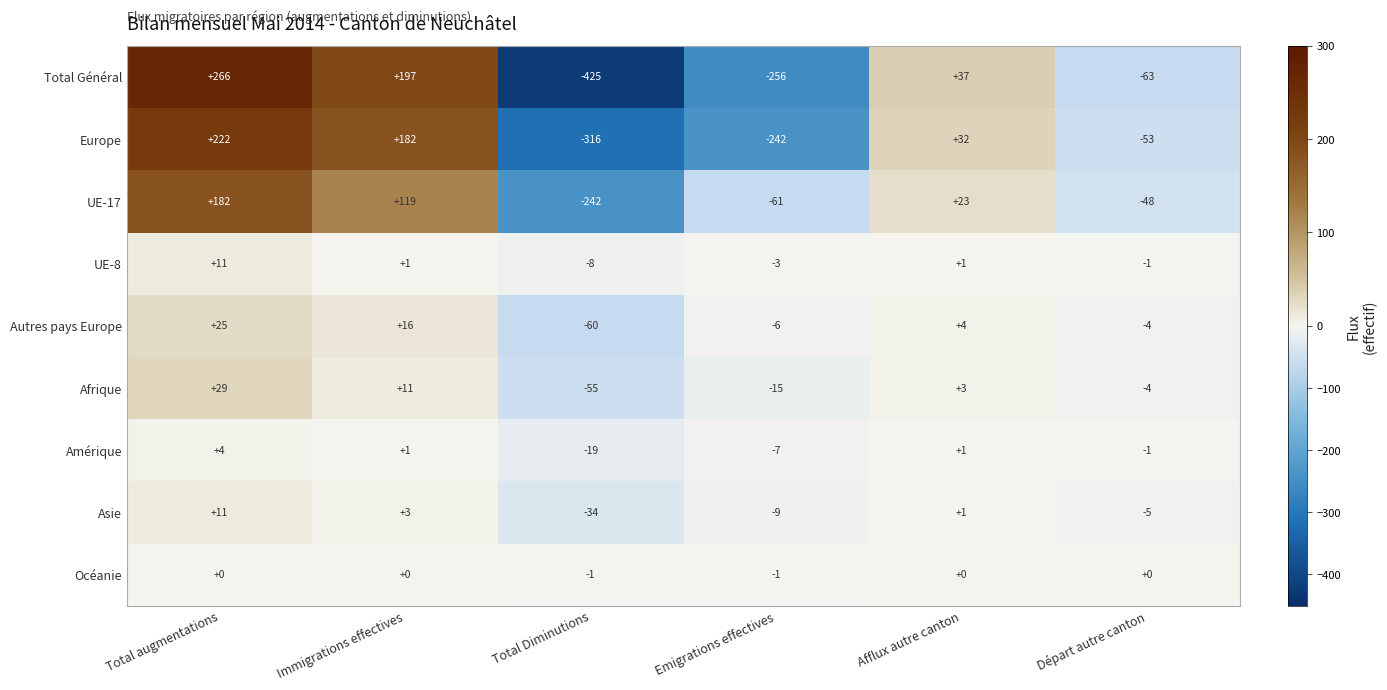

How many negative values does the Amérique series have?

3